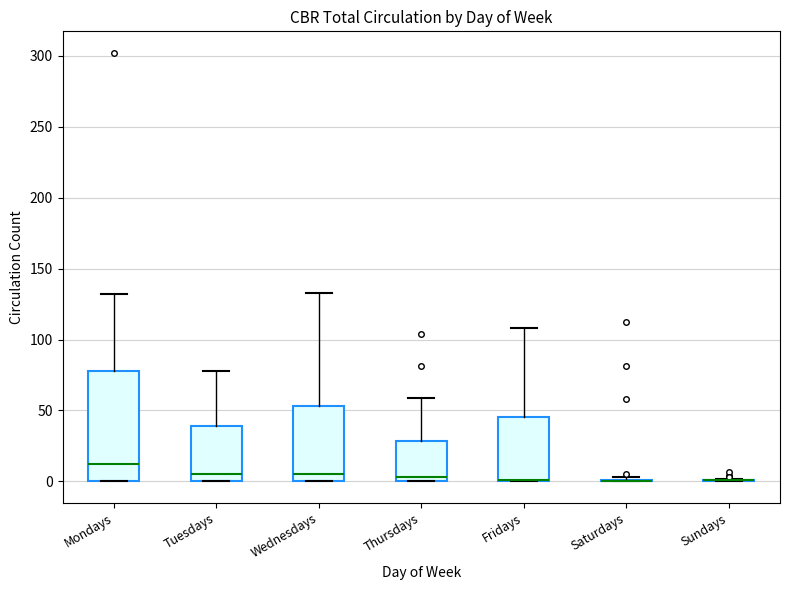

Reading left to right, read every box against the y-axis: the position of its median line, the range the box covers, and the ends of its whiskers. The values are not printed on the chart, so give them approximately, as read against the axis.

Mondays: median 10, box 0 to 80, whiskers 0 to 130
Tuesdays: median 5, box 0 to 40, whiskers 0 to 80
Wednesdays: median 5, box 0 to 55, whiskers 0 to 135
Thursdays: median 5, box 0 to 30, whiskers 0 to 60
Fridays: median 0 (drawn on the box's lower edge), box 0 to 45, whiskers 0 to 110
Saturdays: box collapsed to a line at 0, whiskers 0 to 5
Sundays: box collapsed to a line at 0, whiskers 0 to 0